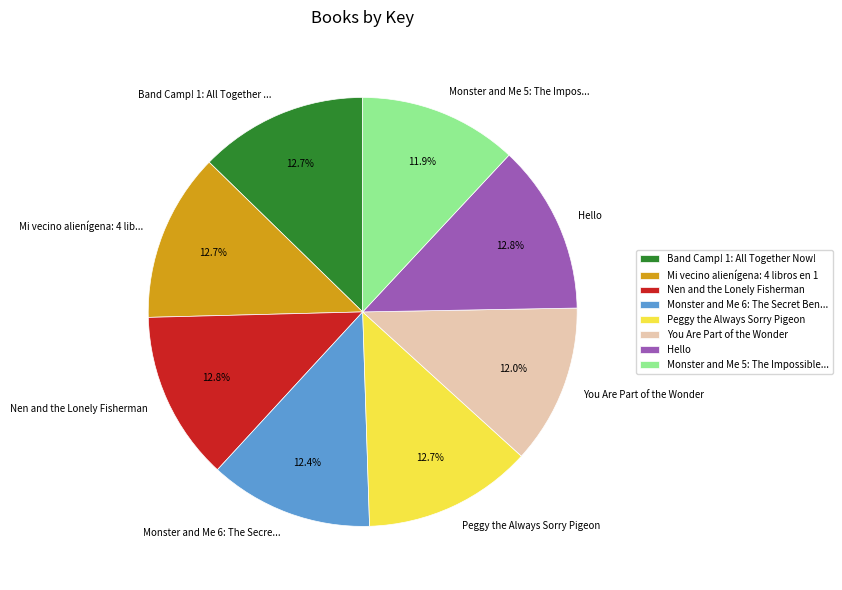

Does Nen and the Lonely Fisherman account for over 50% of the chart?

No